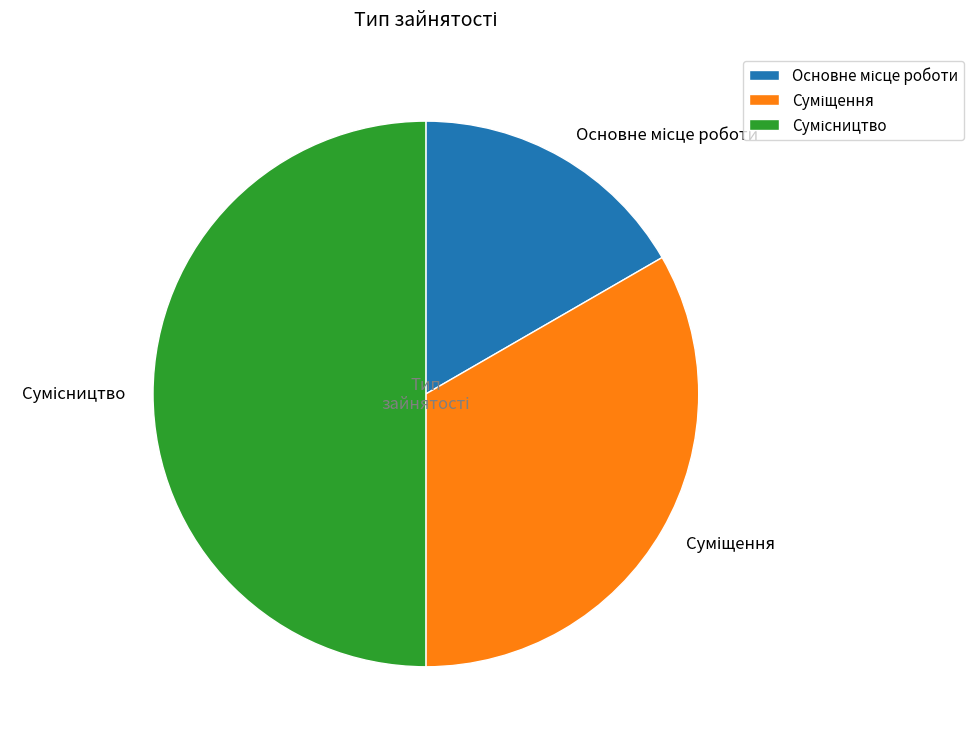

How many slices are in this pie chart?

3